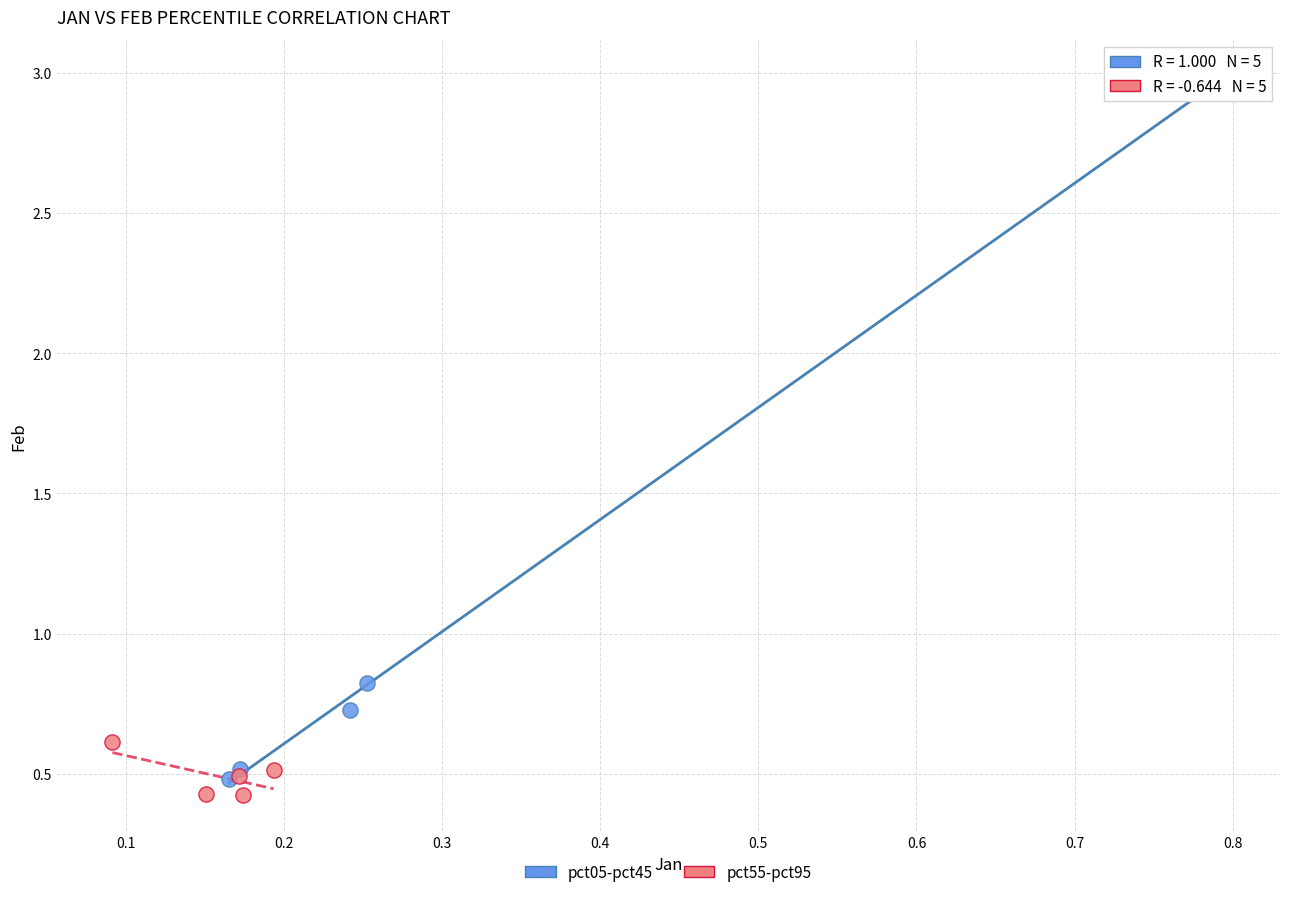

Which series contains the lowest Y value?

pct55-pct95